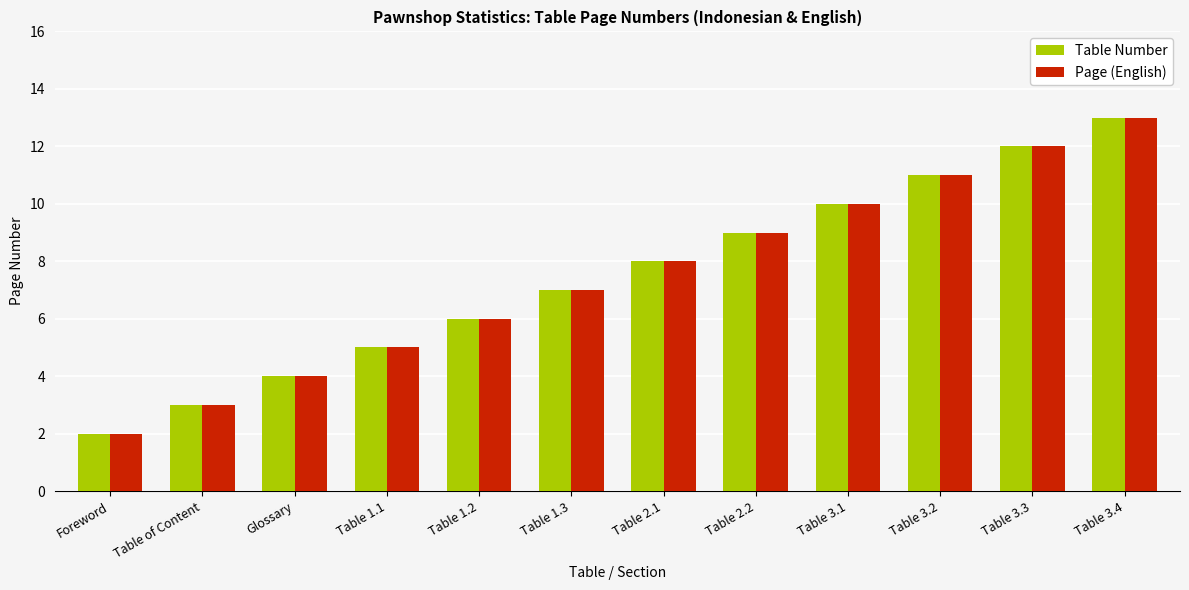

Which label corresponds to the smallest value in the chart?

Foreword